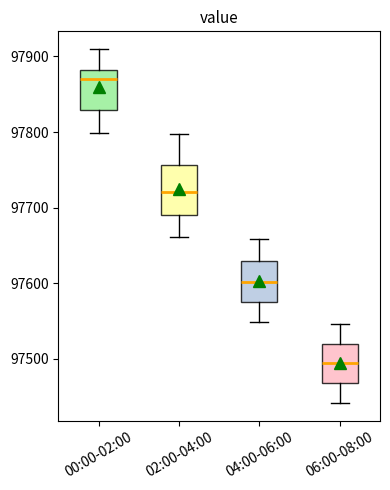

Reading left to right, transcribe this box plot: for each box, give where its median line is, the range the box spans, and where its two whiskers end, as read against the y-axis. The values are not printed on the chart, so give them approximately, as read against the axis.

00:00-02:00: median 97870, box 97830 to 97880, whiskers 97800 to 97910
02:00-04:00: median 97720, box 97690 to 97760, whiskers 97660 to 97800
04:00-06:00: median 97600, box 97580 to 97630, whiskers 97550 to 97660
06:00-08:00: median 97490, box 97470 to 97520, whiskers 97440 to 97550